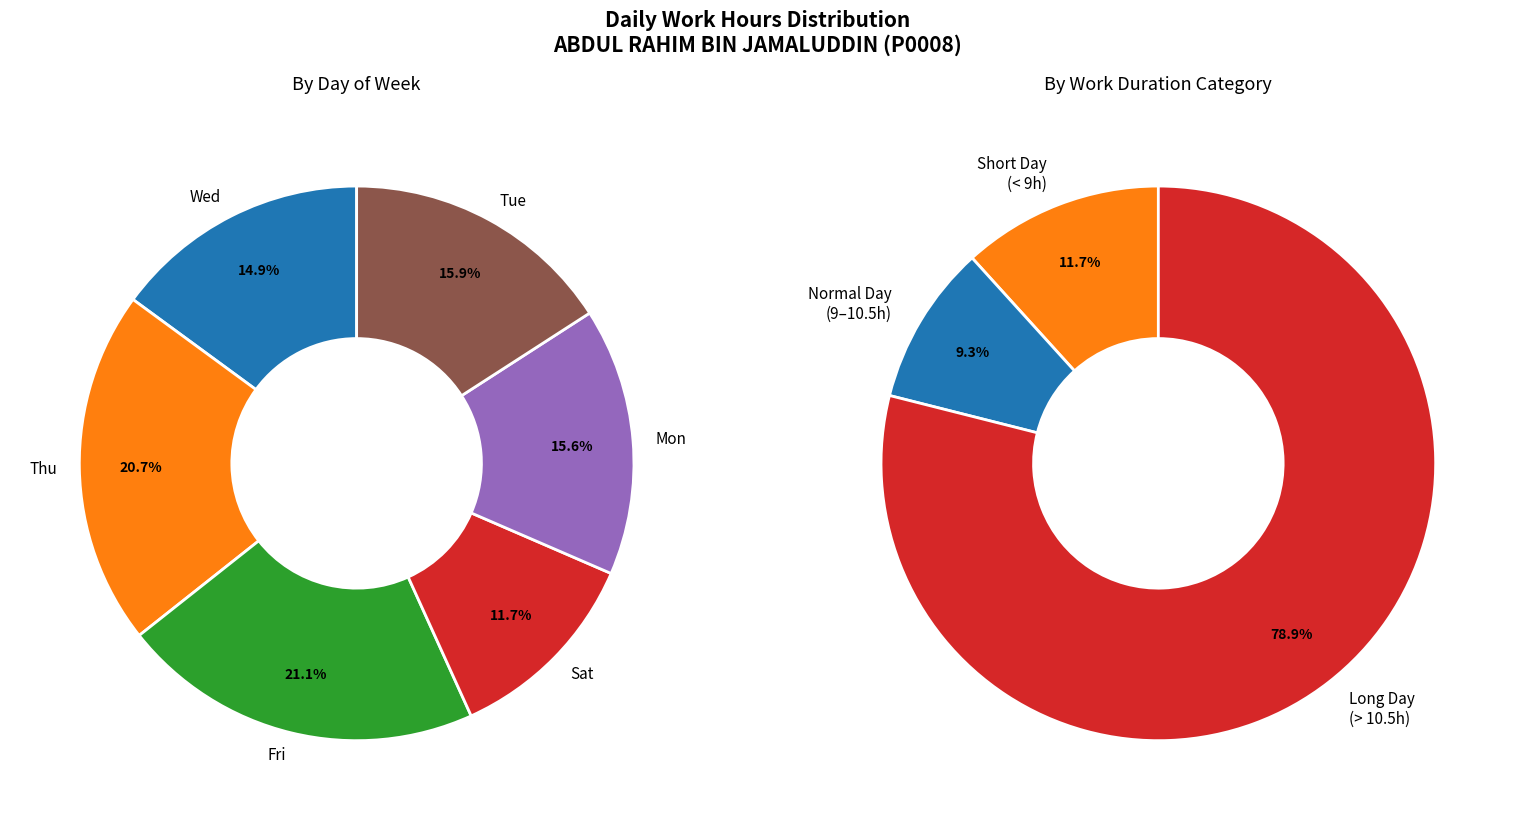

Combined, do 2-Sat and 12-Tue account for over 50%?

No